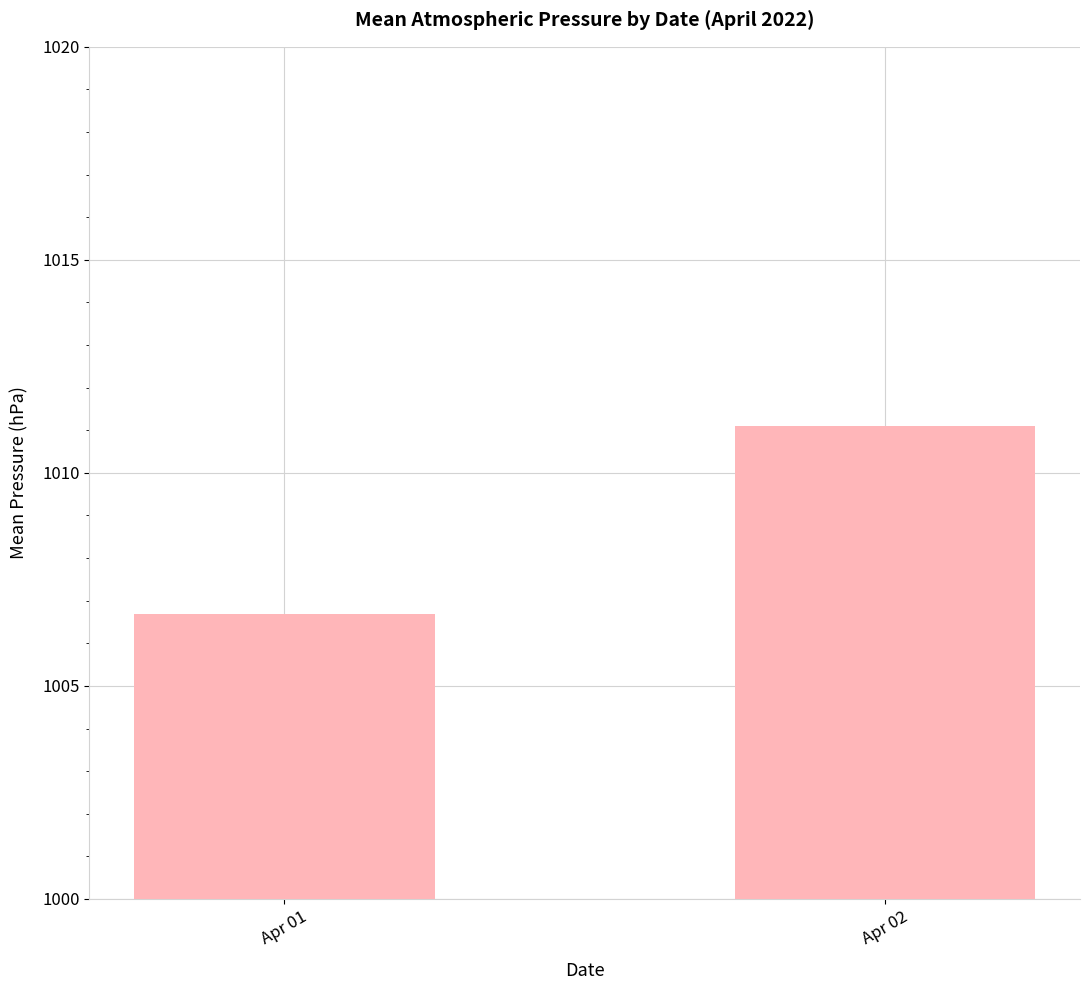

Reading left to right, what are all the values shown in this chart?

Apr 01=1006.7	Apr 02=1011.1